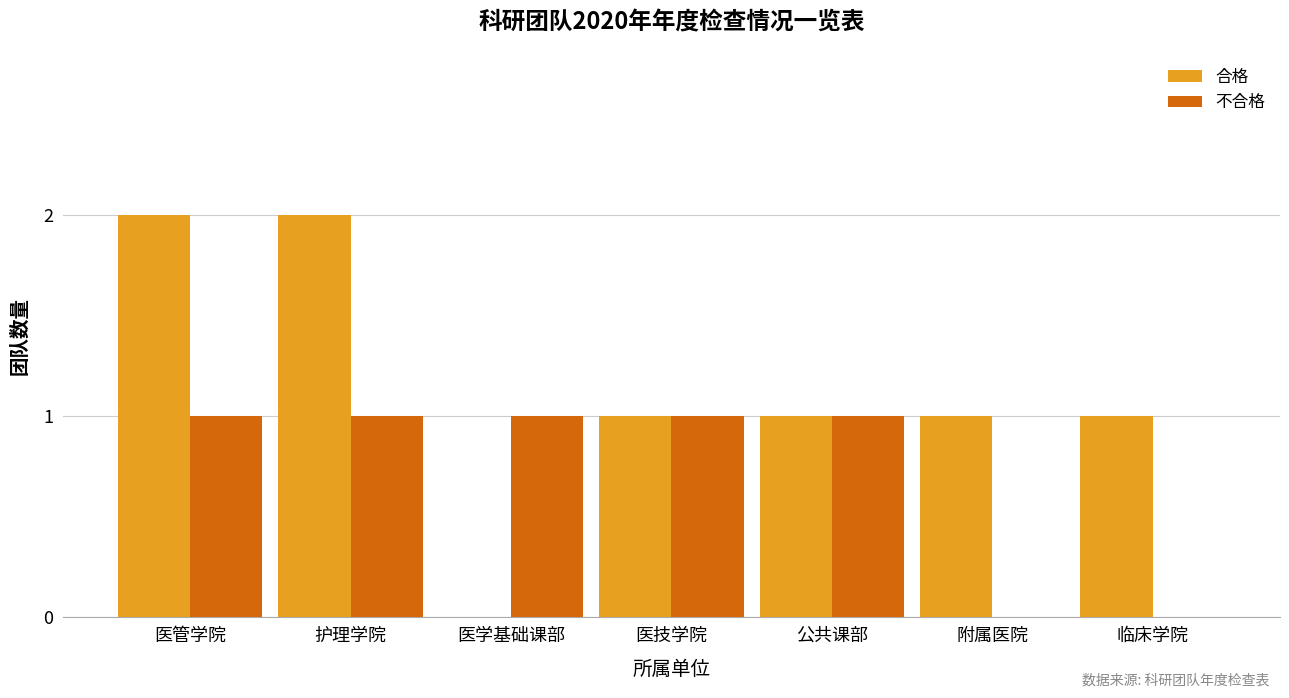

Is the value of 不合格 at 护理学院 greater than the value of 合格 at 护理学院?

No